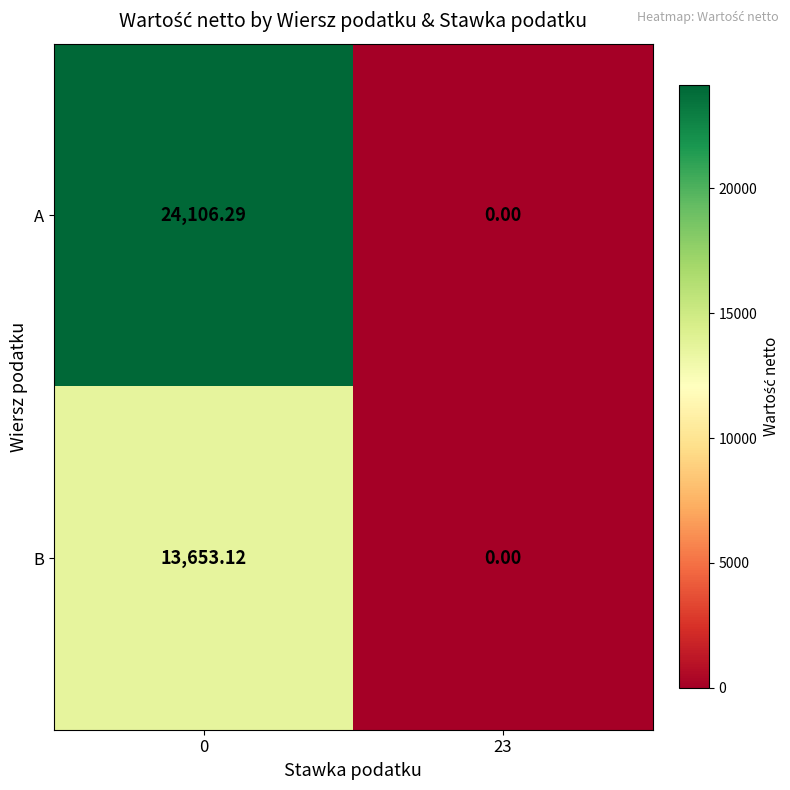

What is the spread (max minus min) of values at 0?

10453.2